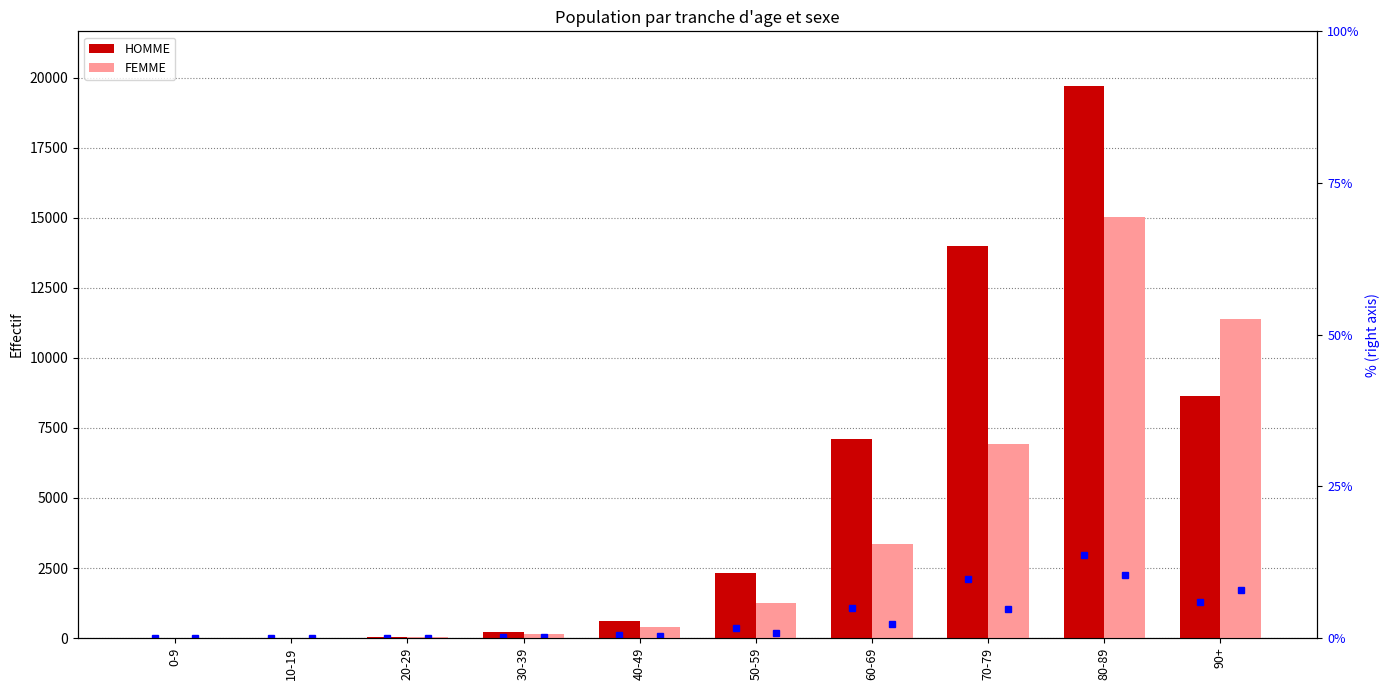

At which category is the sum across all series the highest?

80-89